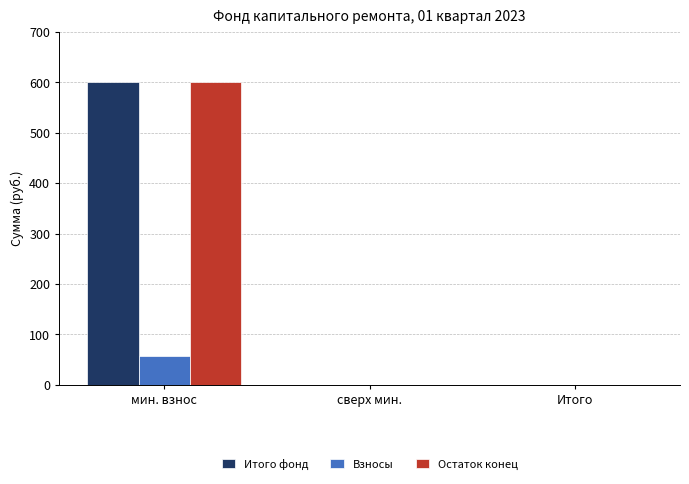

What is the sum of the Взносы values at мин. взнос and сверх мин.?

58.1